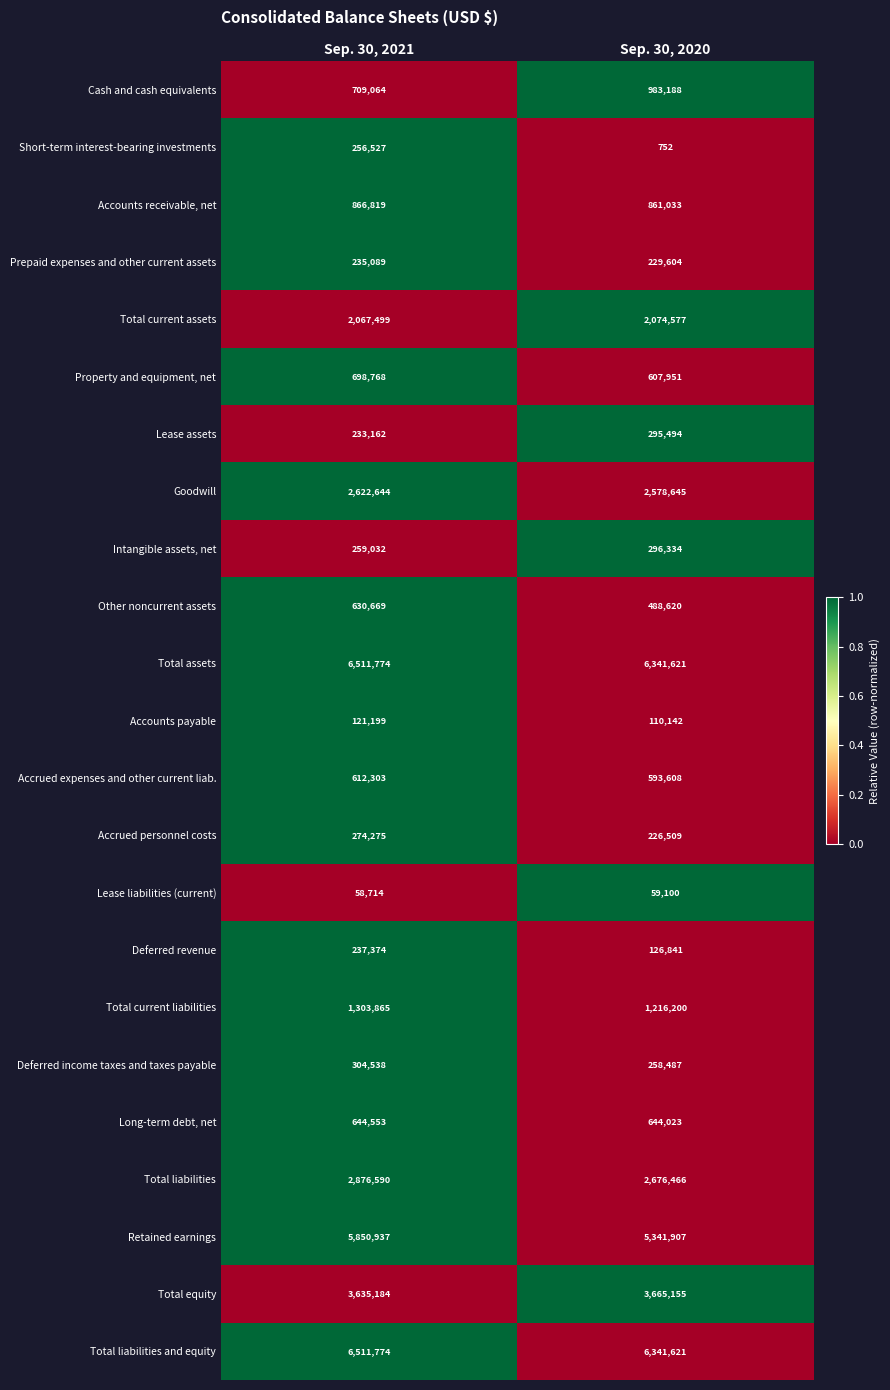

Rank the categories by Prepaid expenses and other current assets value from highest to lowest.

Sep. 30, 2021, Sep. 30, 2020